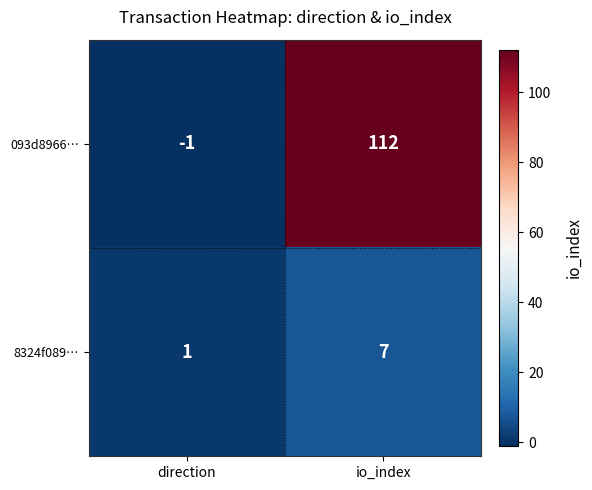

Which series has the widest spread of values?

093d8966…